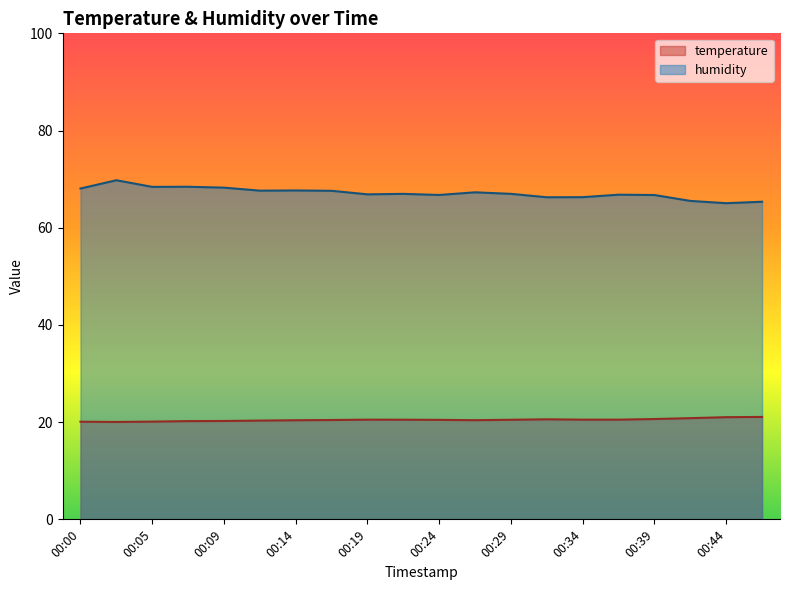

What is the value of the temperature point at the 19th from the left?

21.0